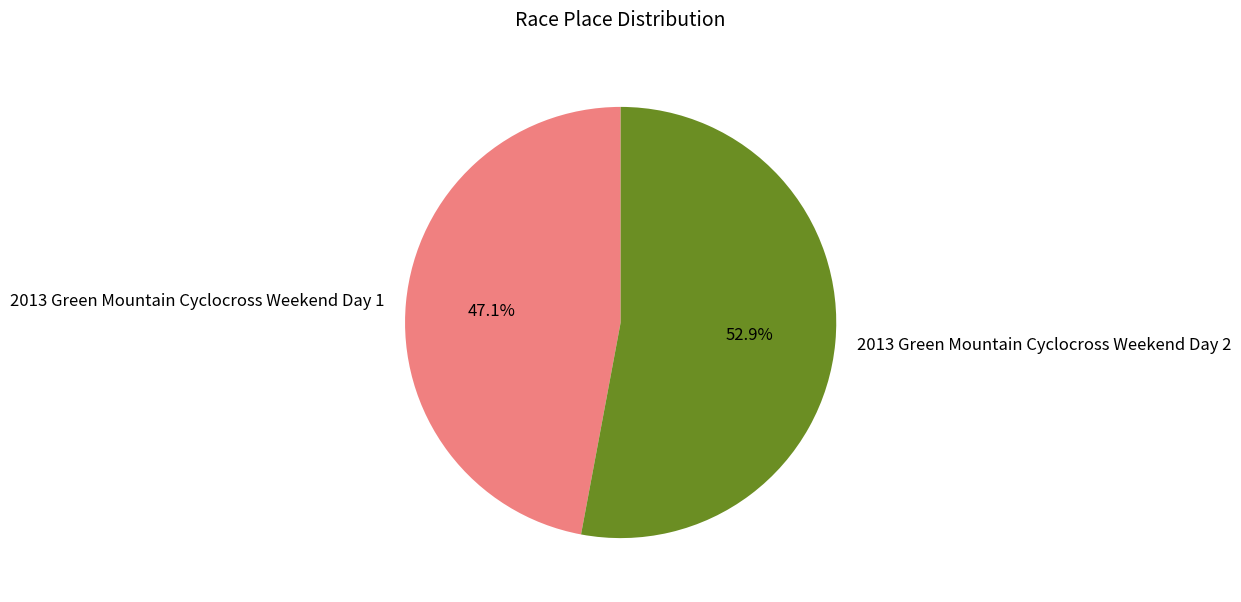

To the nearest percent, what is the combined percentage of 2013 Green Mountain Cyclocross Weekend Day 2 and 2013 Green Mountain Cyclocross Weekend Day 1?

100%